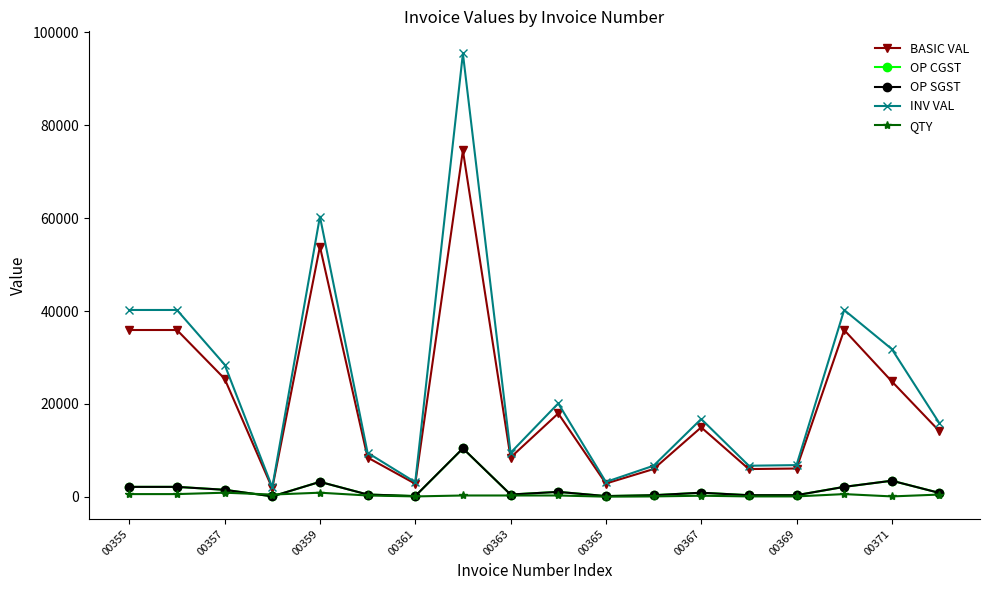

Where does the OP SGST series first go above 897?

00355